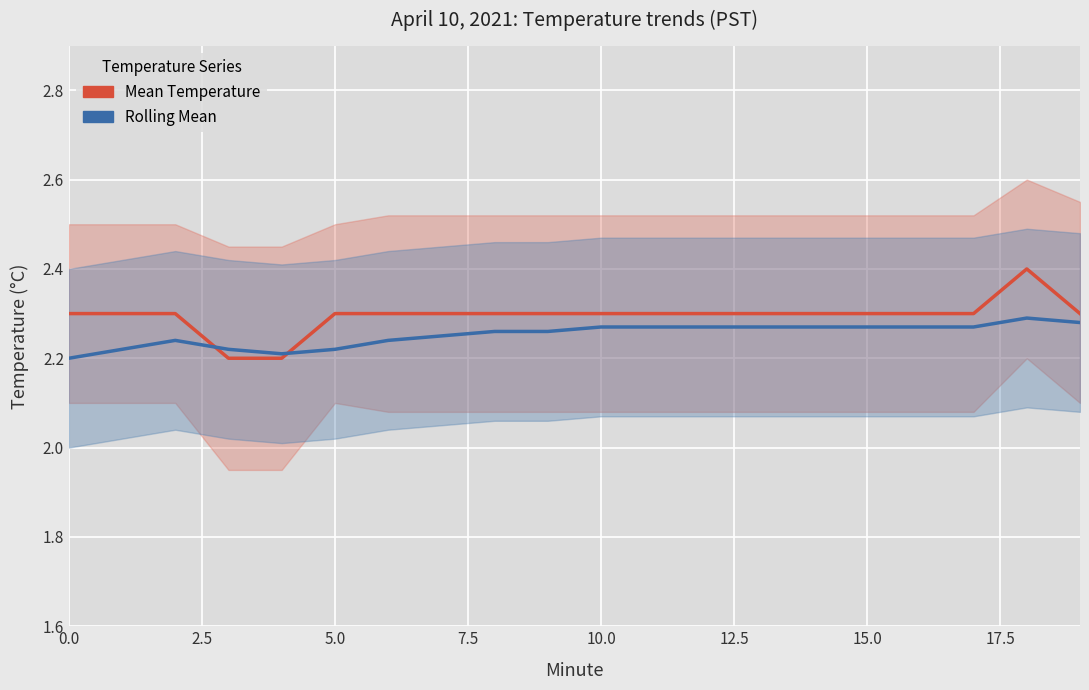

What are all the series names shown in the legend?

Mean Temperature, Rolling Mean